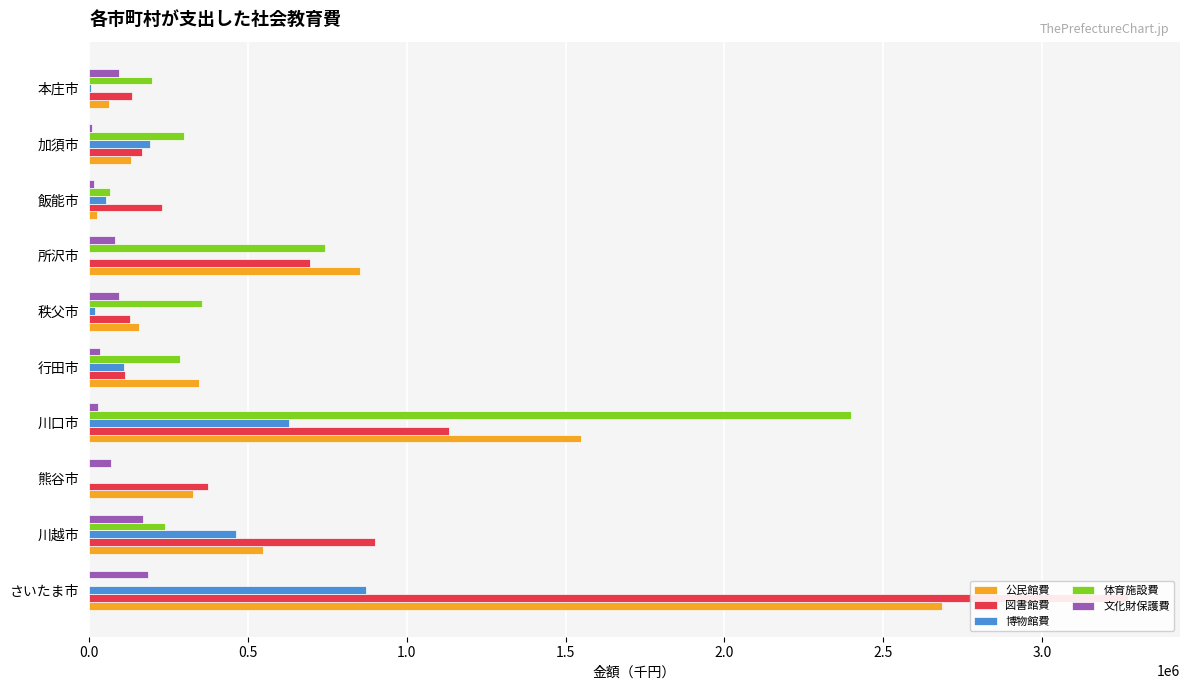

What is the approximate value of 図書館費 at 川口市, to the nearest 100?

1133300